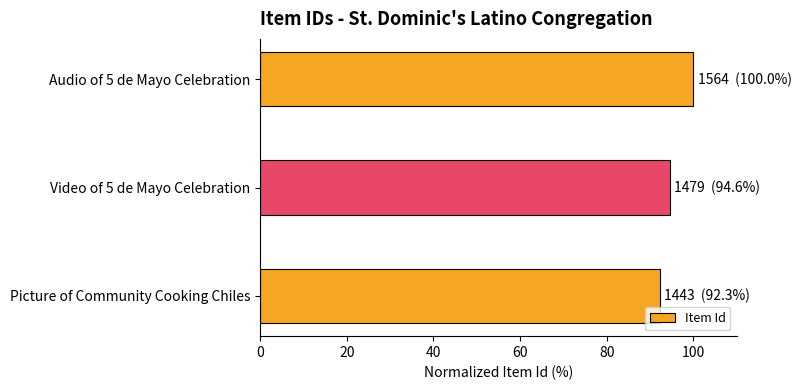

Does the chart contain stacked bars?

No